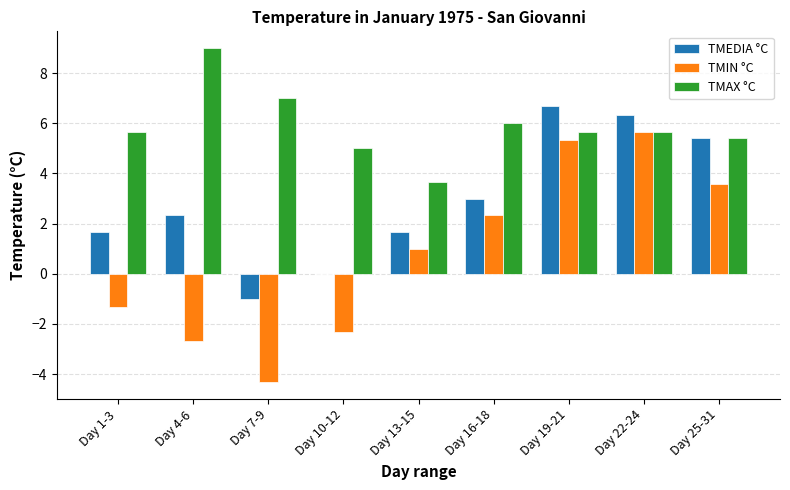

Are the bars grouped side by side (vs. stacked)?

Yes